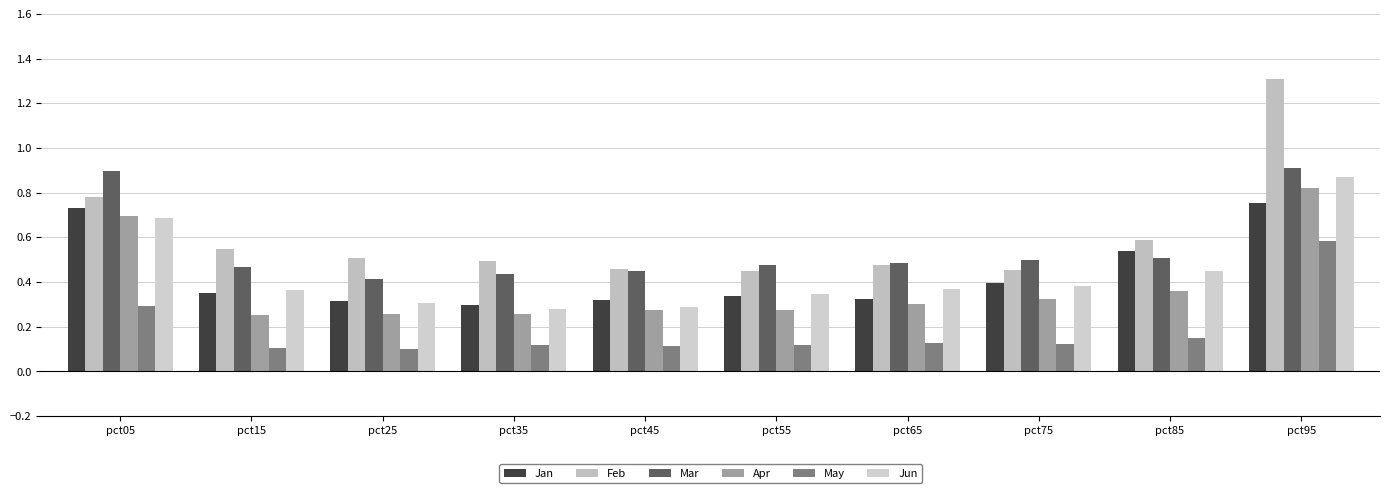

What is the sum of the Jun values at pct85 and pct15?

0.8